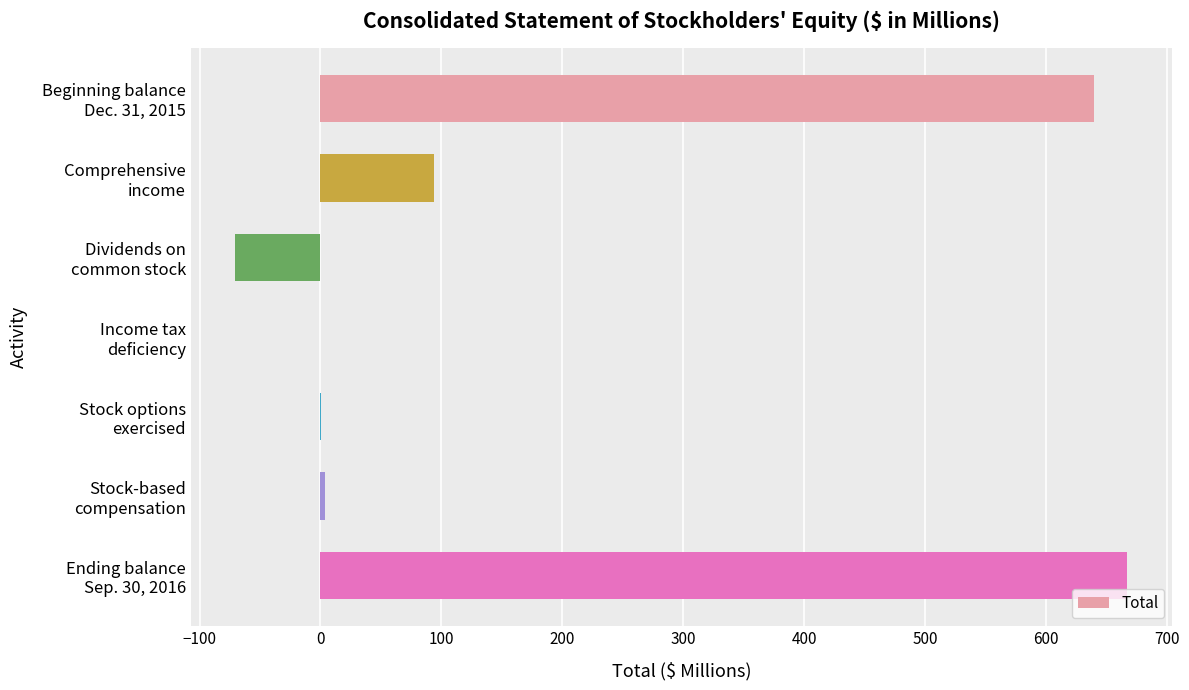

What is the average value?

190.7